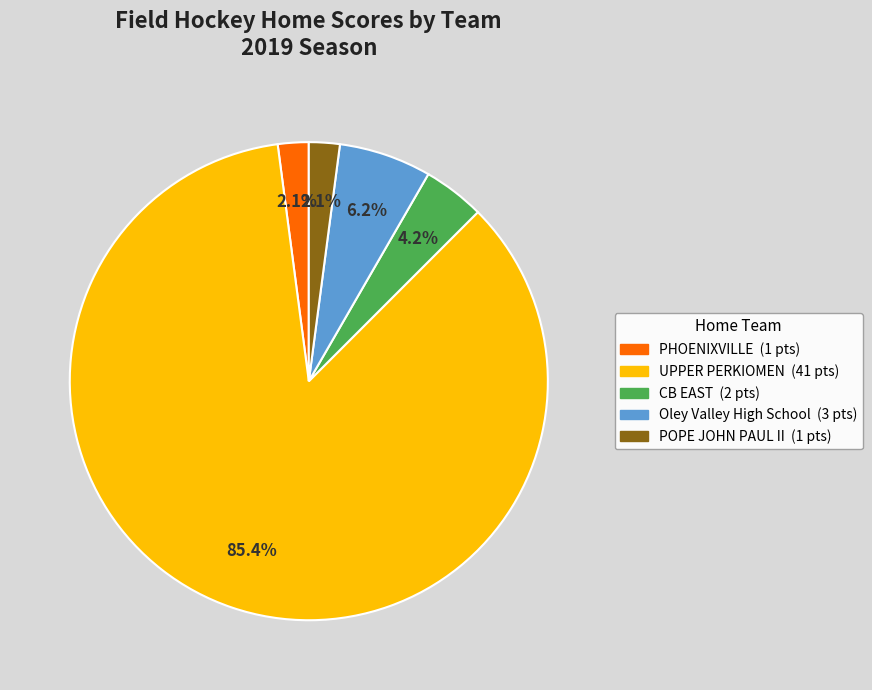

Is there a majority slice in this chart?

Yes